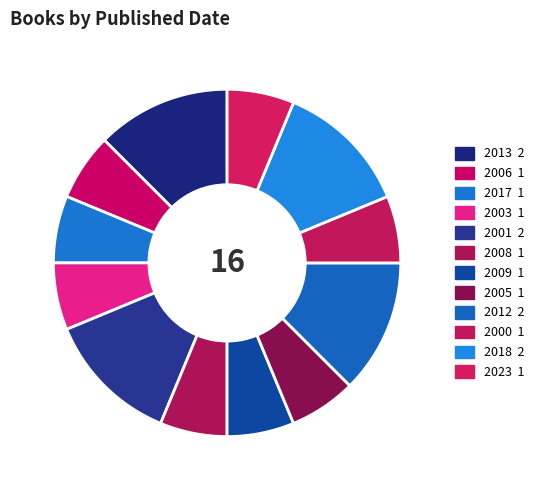

Do 2017 and 2000 together represent more than half of the pie?

No